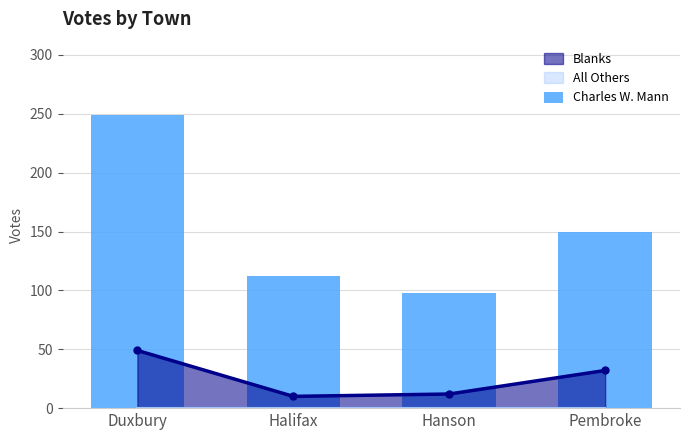

What is the difference between the maximum and minimum values?

151